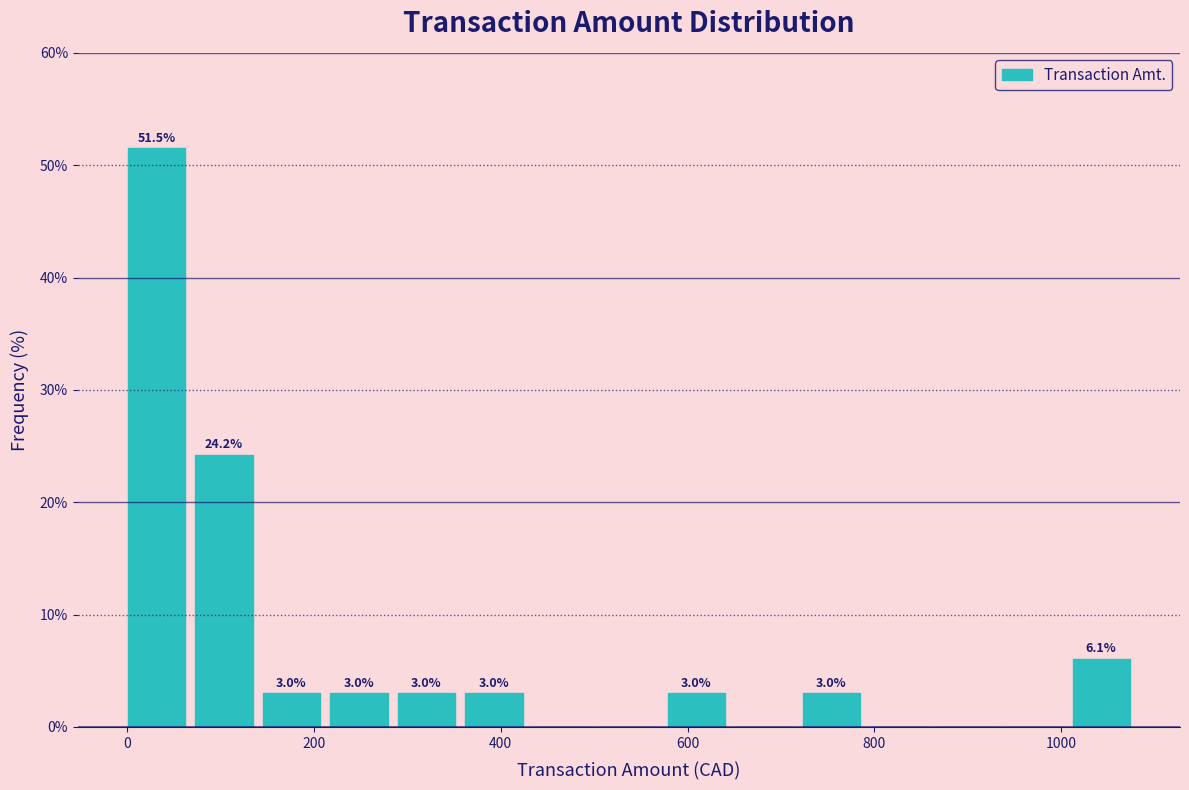

Around what value on the x-axis is the tallest bar? Give the approximate position of its centre, as read against the axis.

40